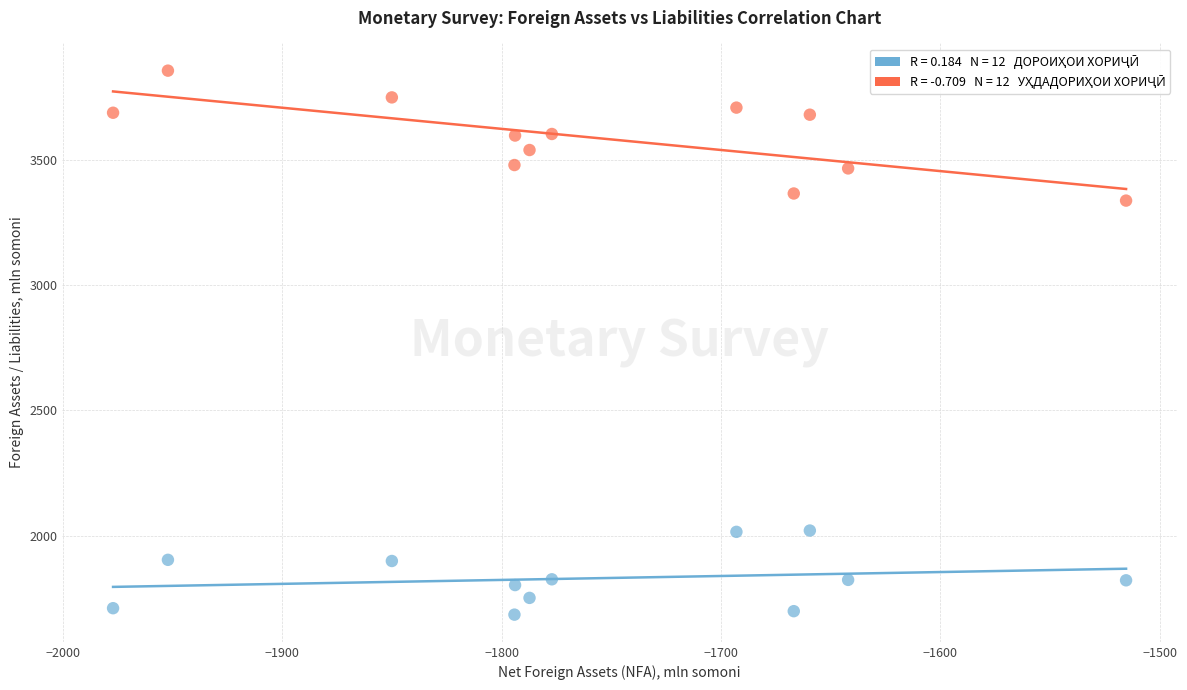

Across all data points, what is the range of Y values (max minus min)?

2170.9